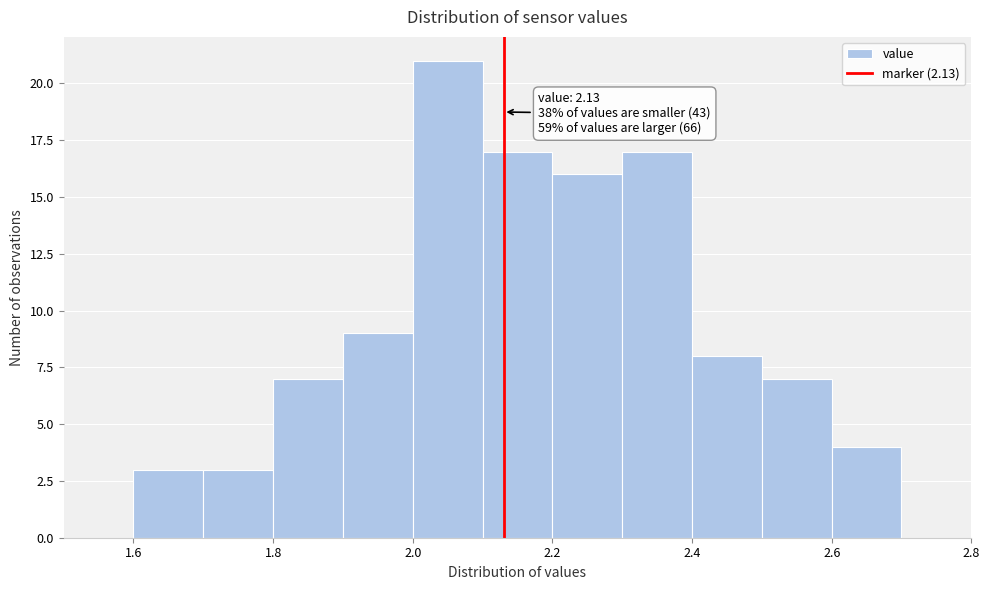

Over which range of the x-axis is the bar tallest?

2.0 to 2.1